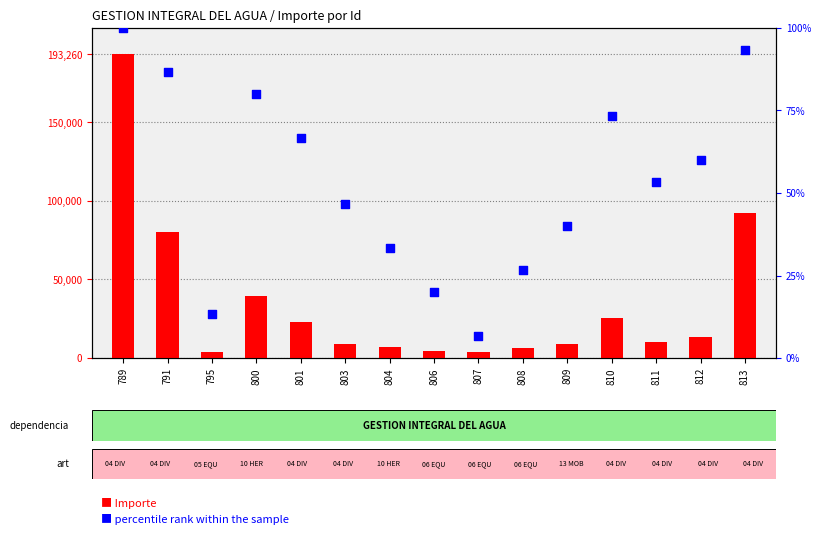

Which series reaches the maximum Y coordinate?

Importe